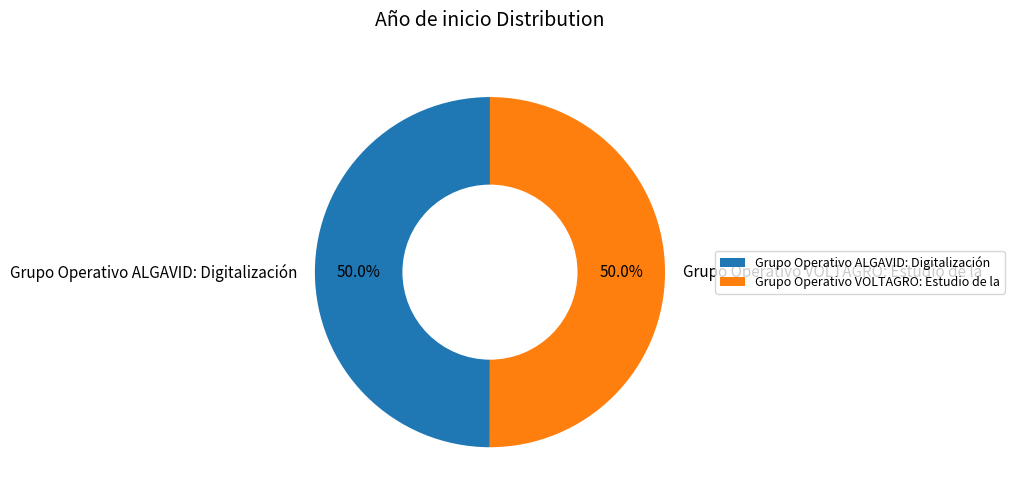

Combined, do Grupo Operativo ALGAVID: Digitalización and Grupo Operativo VOLTAGRO: Estudio de la account for over 50%?

Yes